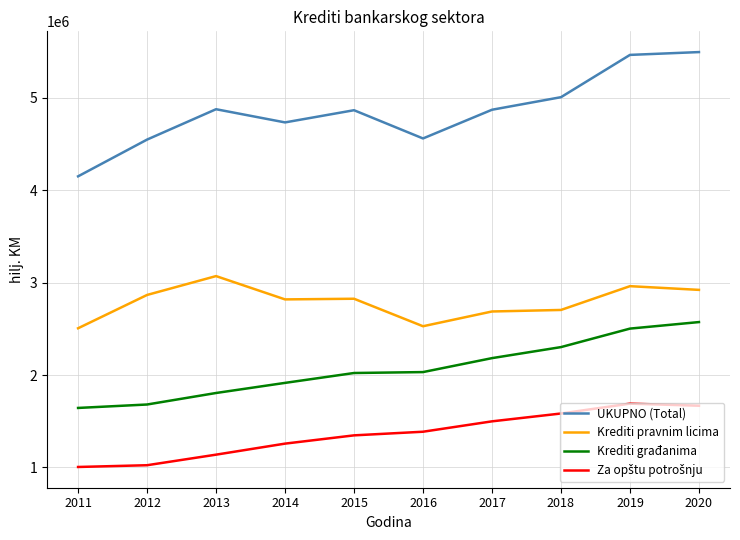

What is the sum of the Krediti građanima values at 2020 and 2012?

4253624